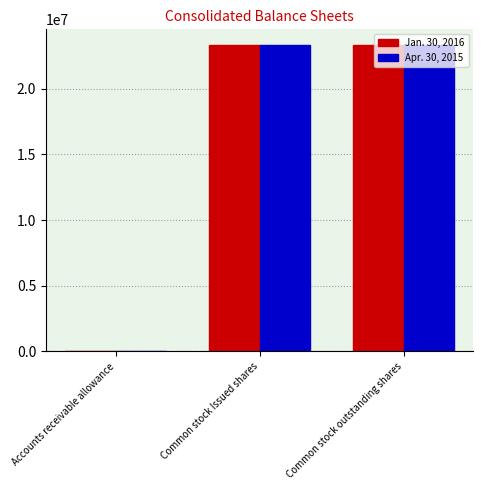

What is the maximum value shown in the chart?

23358981